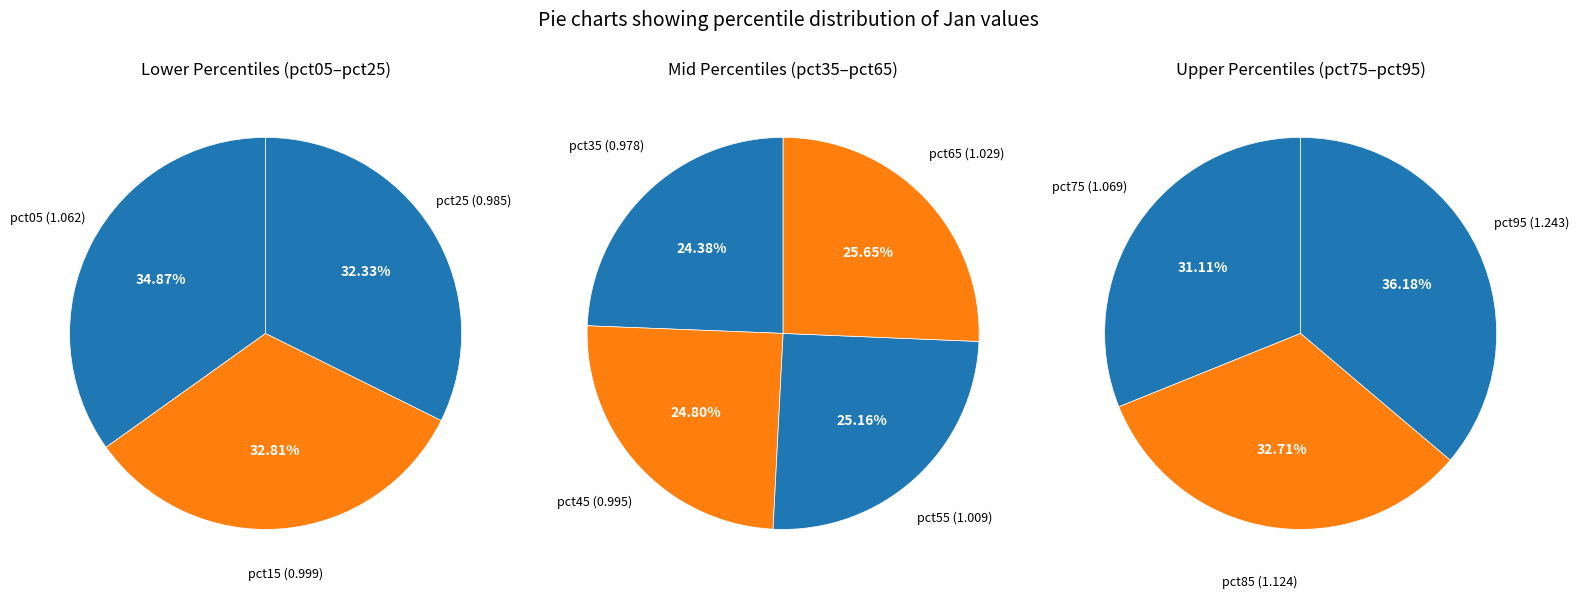

Does any single category account for the majority?

No